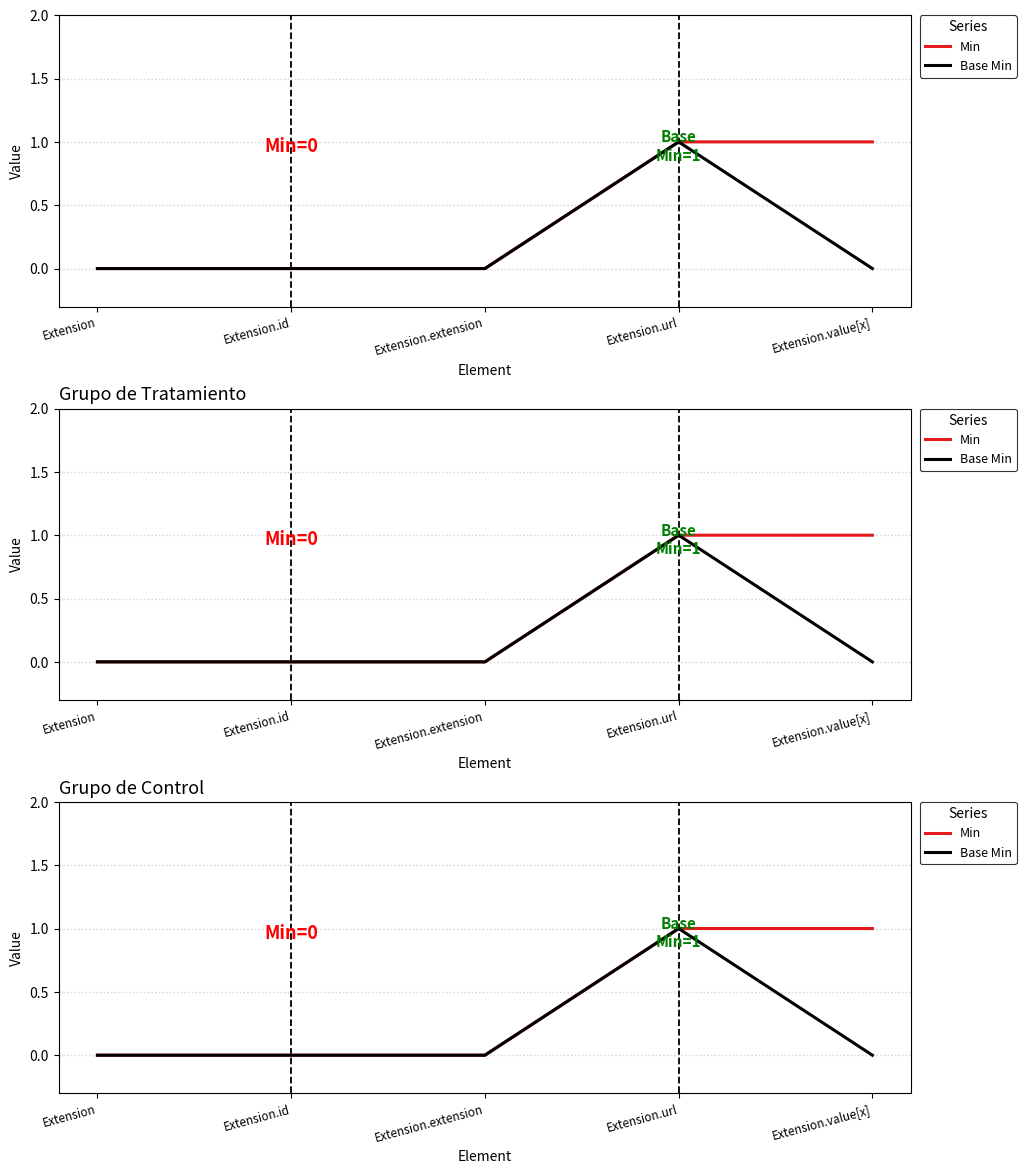

True or false: Min has more than 2 points higher than both neighbors.

False